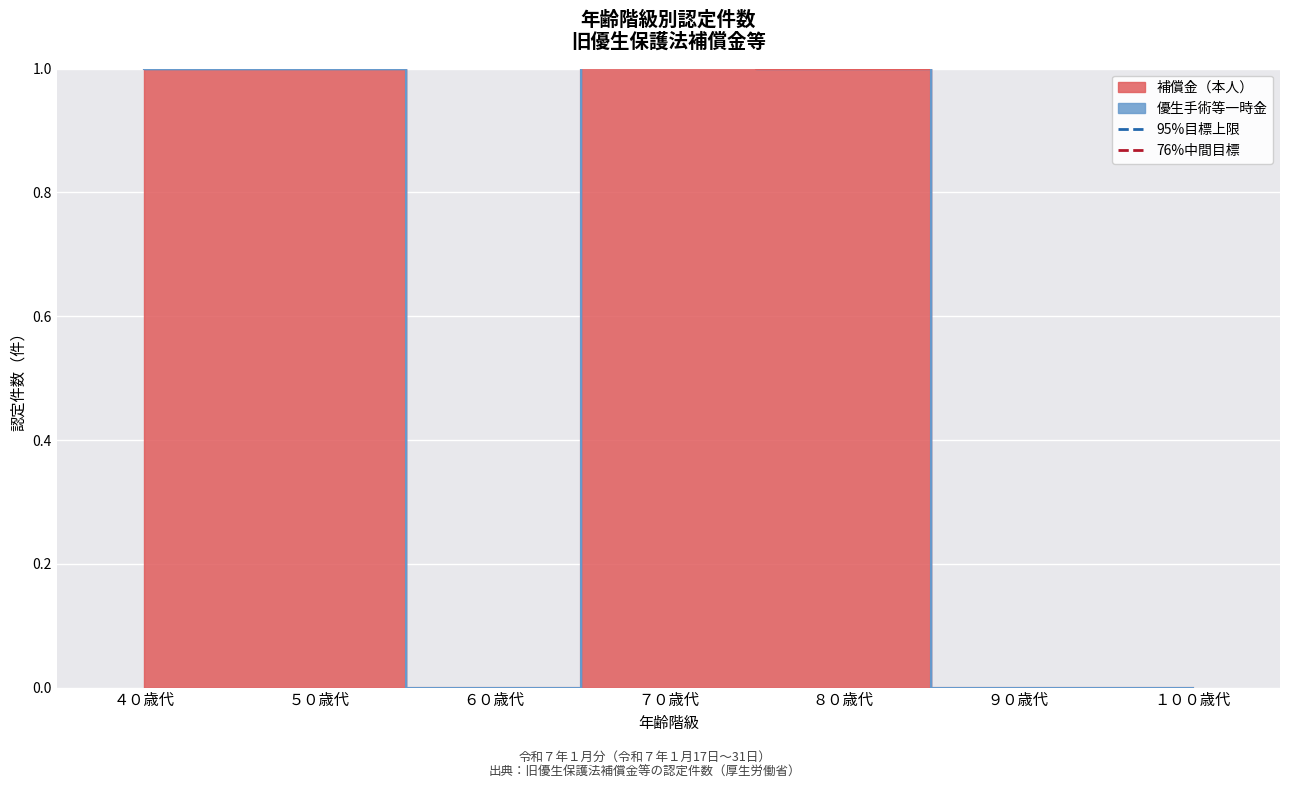

How many distinct data groups are displayed?

2